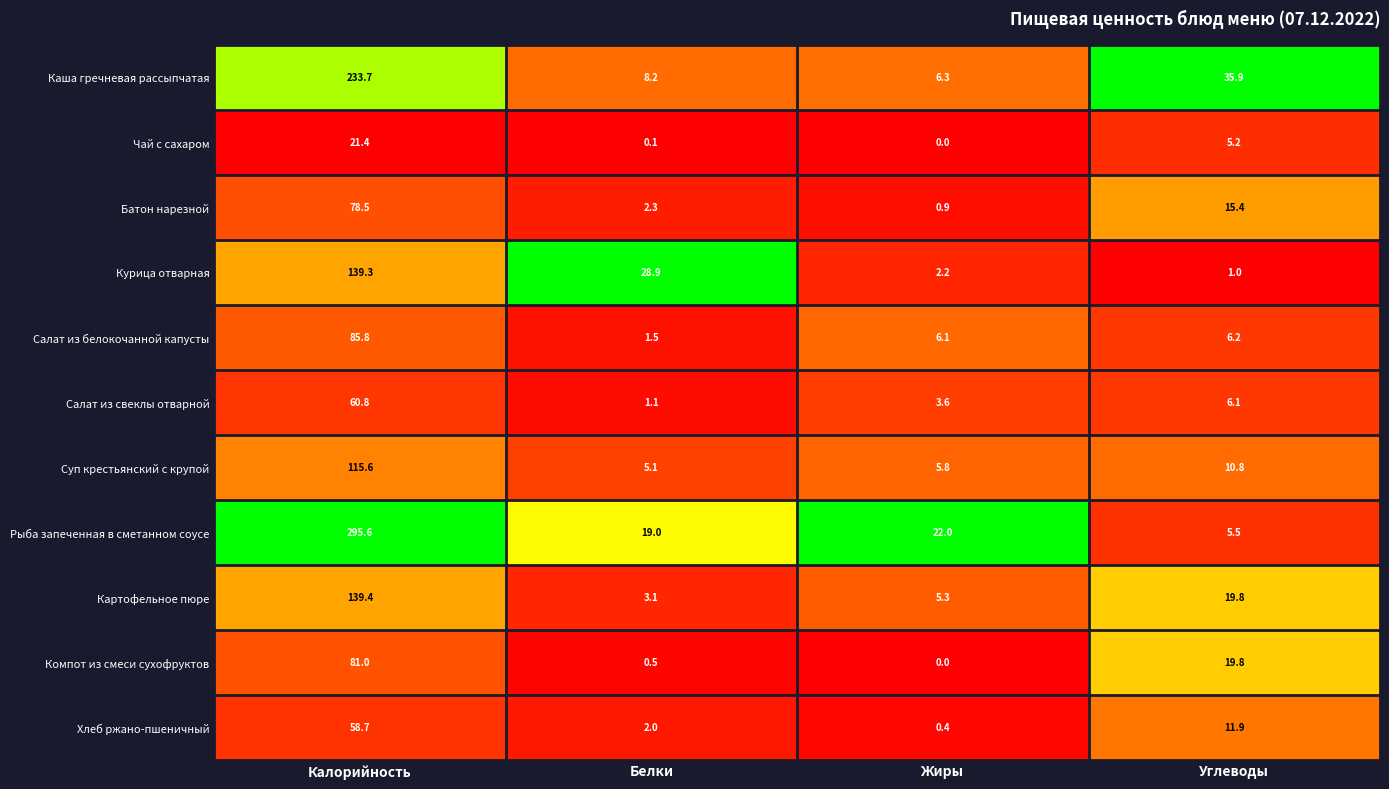

What is the difference between the Каша гречневая рассыпчатая values at Калорийность and Жиры?

227.4